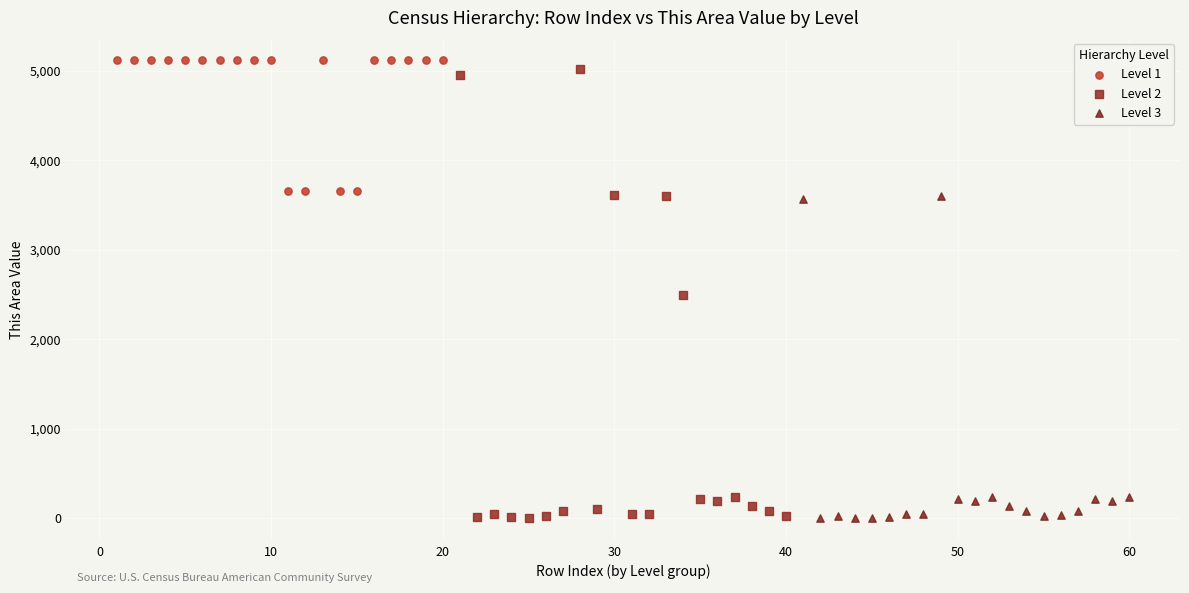

Which series has the largest Y range (max minus min)?

Level 2